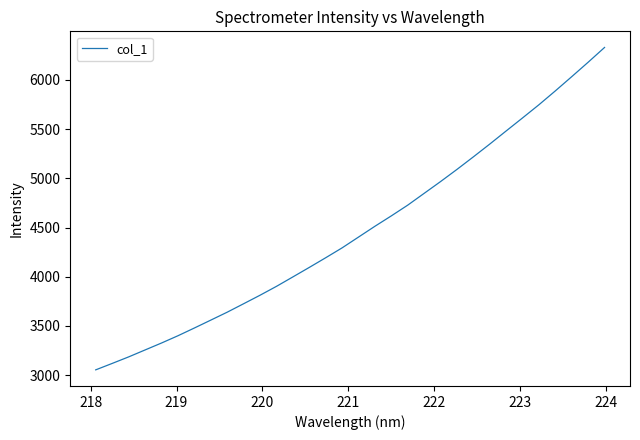

What is the minimum value shown in the chart?

3054.1